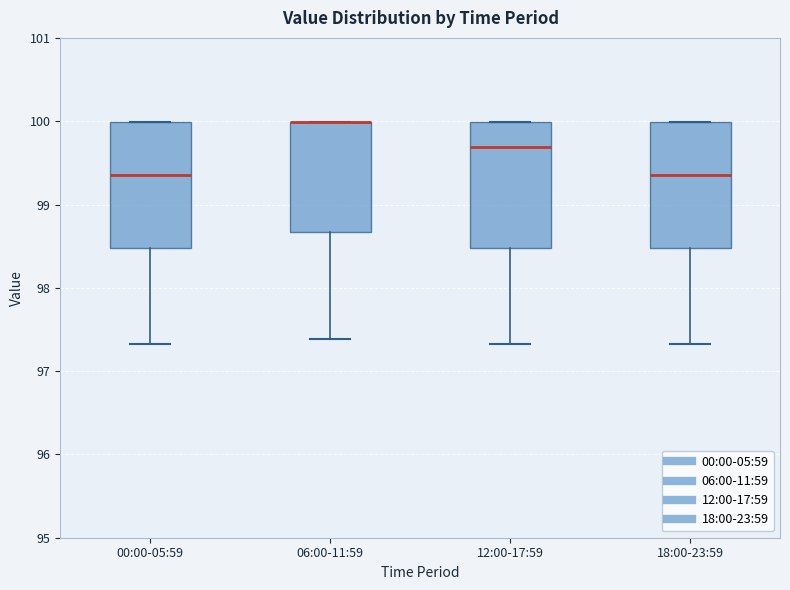

Where is the lower edge of the box for 06:00-11:59 on the y-axis? The values are not printed on the chart, so give them approximately, as read against the axis.

98.7